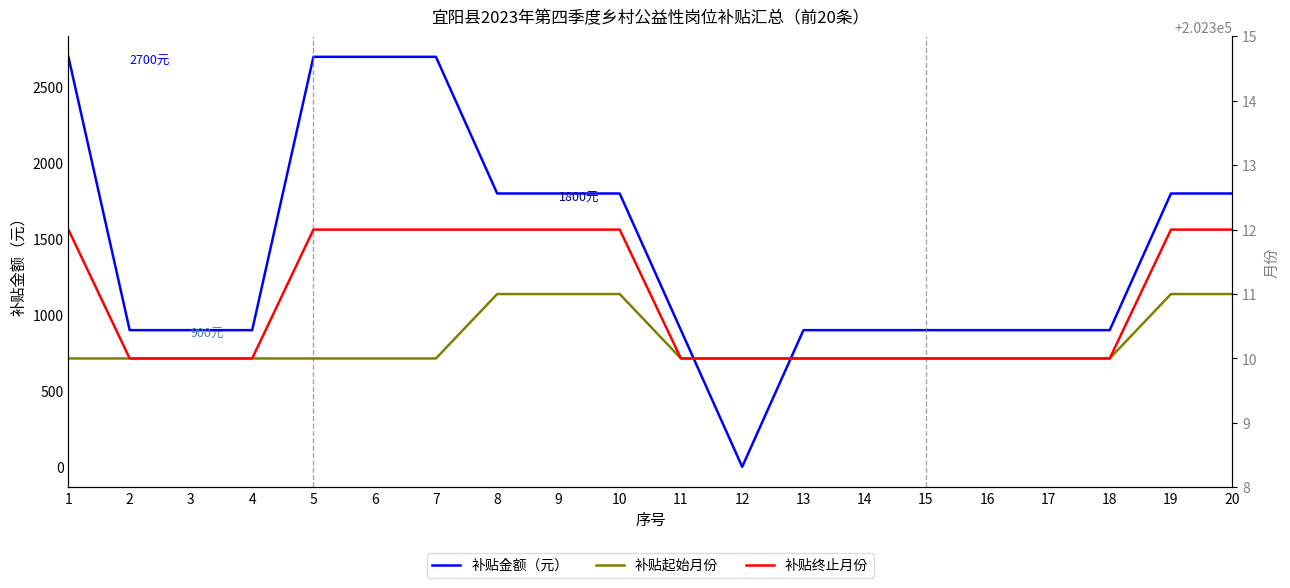

True or false: 补贴起始月份 and 补贴终止月份 intersect in this chart.

False